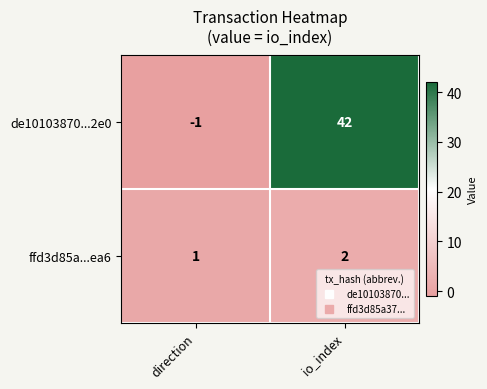

At which label is de10103870...2e0 closest to 20?

direction